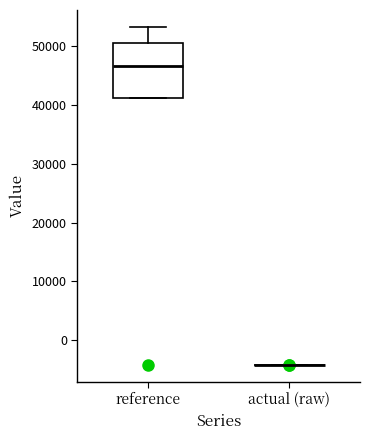

Reading left to right, read every box against the y-axis: the position of its median line, the range the box covers, and the ends of its whiskers. The values are not printed on the chart, so give them approximately, as read against the axis.

reference: median 47000, box 41000 to 51000, whiskers 41000 to 53000
actual (raw): box collapsed to a line at -4000, whiskers -4000 to -4000